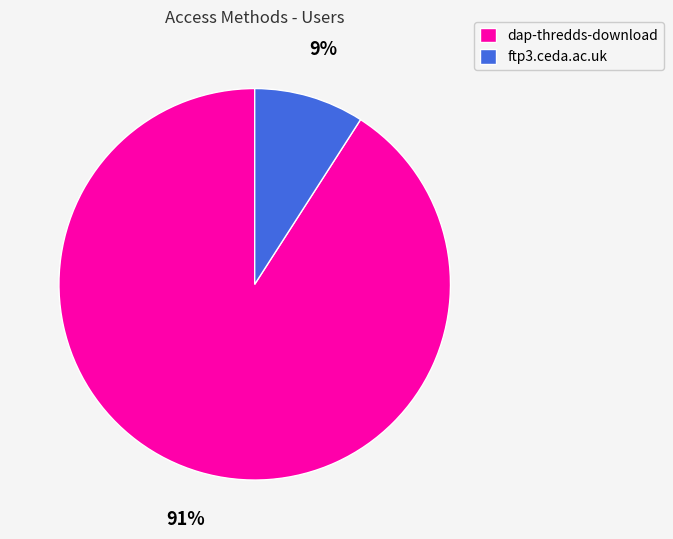

Is the sum of ftp3.ceda.ac.uk and dap-thredds-download greater than half?

Yes